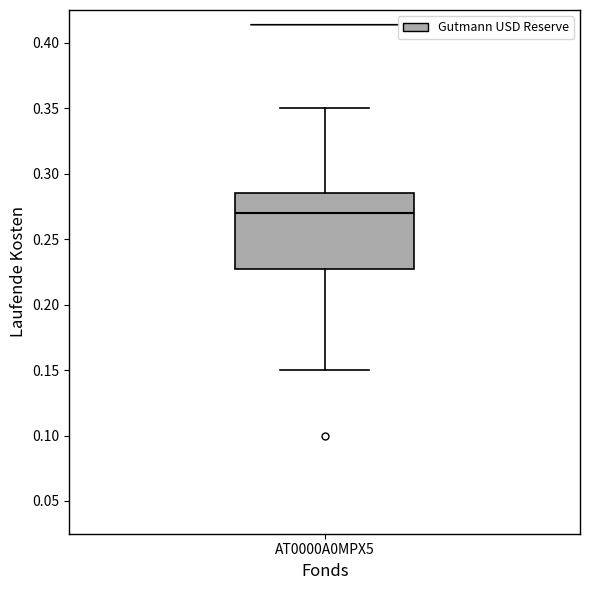

Where is the lower edge of the box for AT0000A0MPX5 on the y-axis? The values are not printed on the chart, so give them approximately, as read against the axis.

0.230